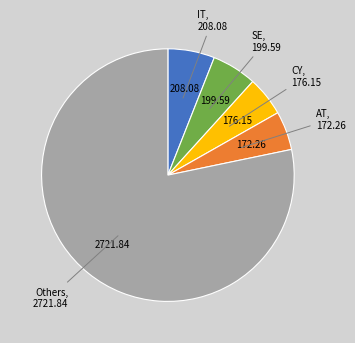

What is the largest slice in the pie chart?

Others